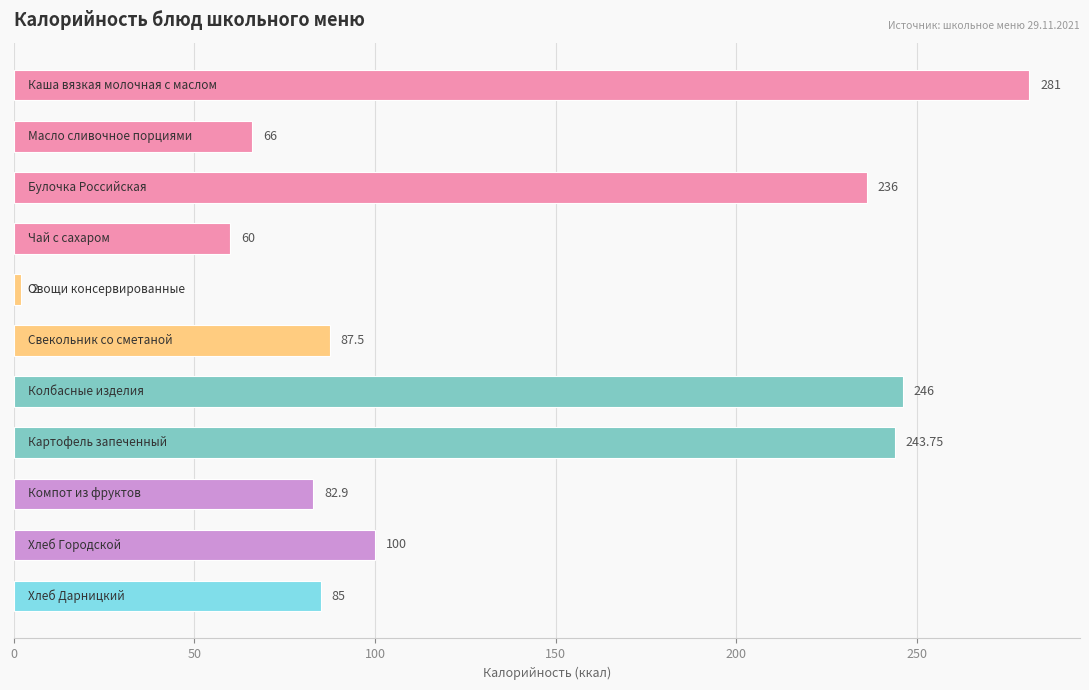

What is the average value?

135.5